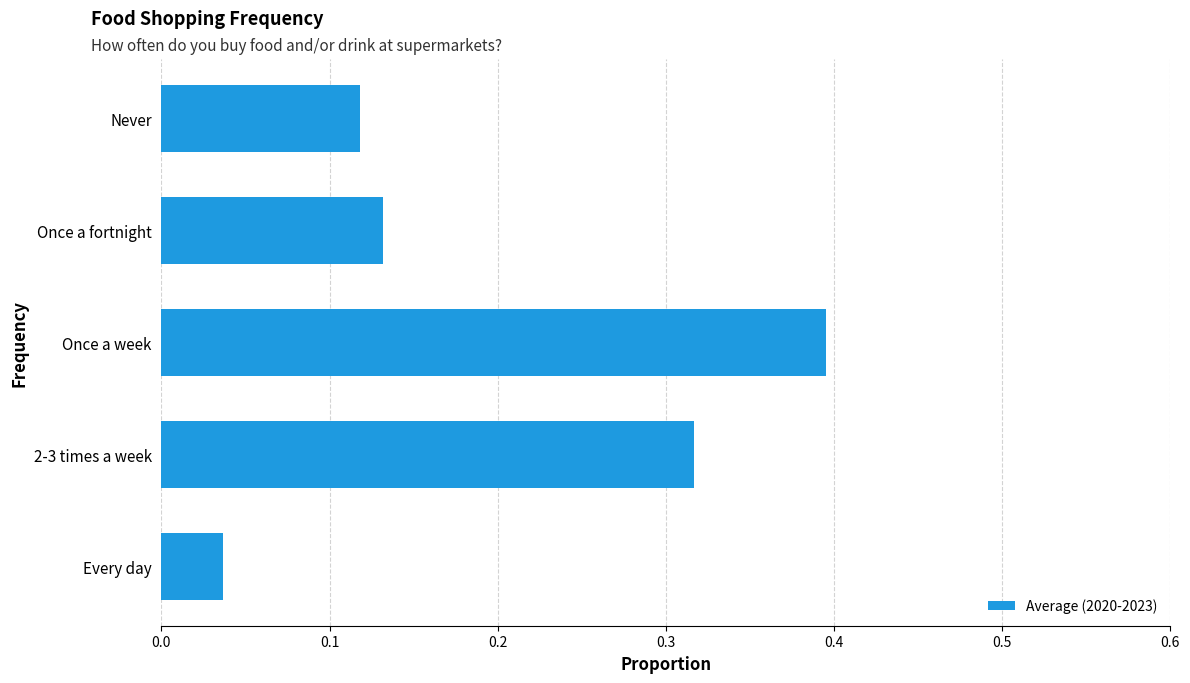

The chart shows a value of 0.4 at Once a week. True or false?

True